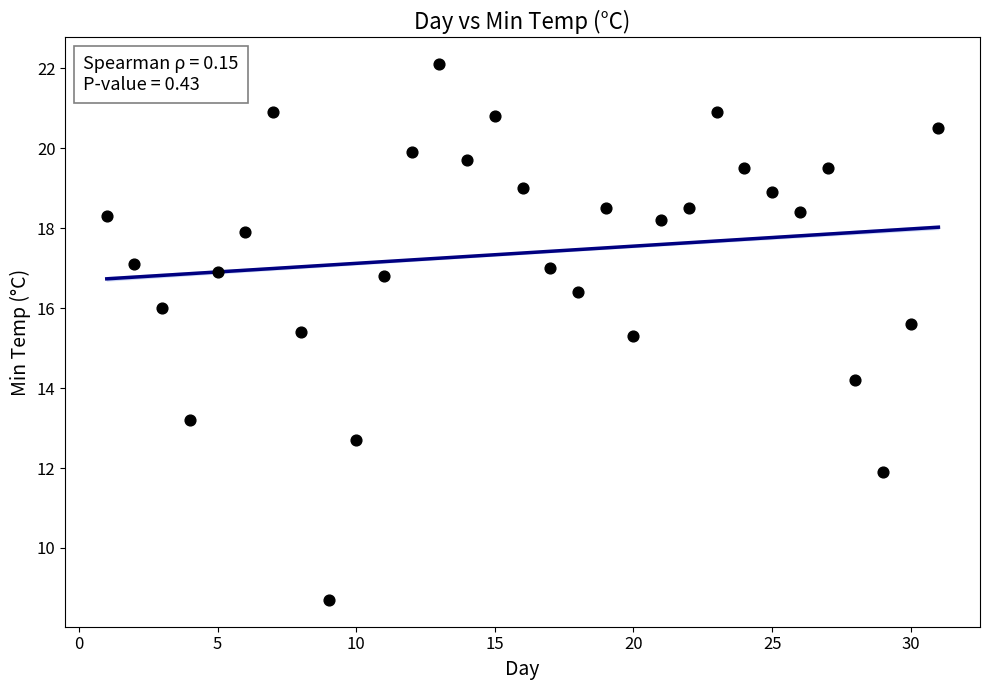

What is the range of Y values (max minus min)?

13.4